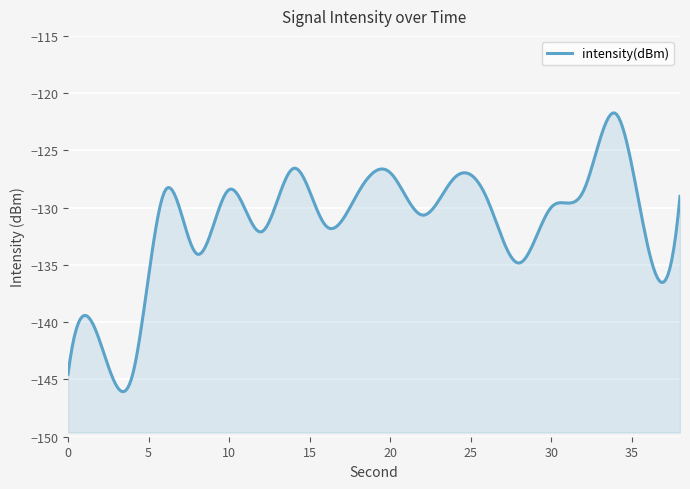

Reading left to right, extract all data points from this chart.

-144.5	-141.8	-144.6	-128.6	-134.0	-128.4	-132.1	-126.6	-131.6	-128.7	-126.9	-130.7	-127.4	-129.2	-134.8	-130.0	-128.6	-121.8	-133.4	-129.0